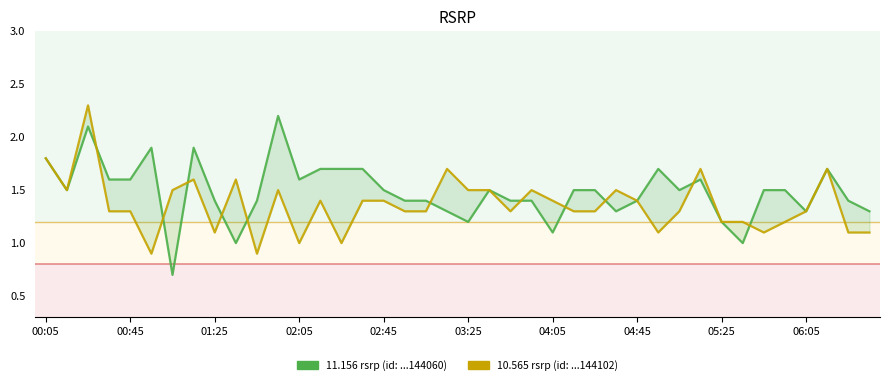

What is the highest value of the 11.156 series?

2.2